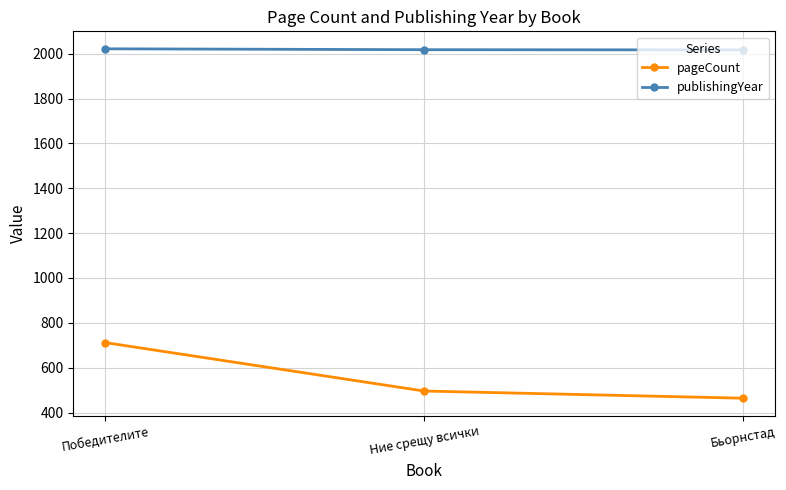

What is the smallest value displayed?

464